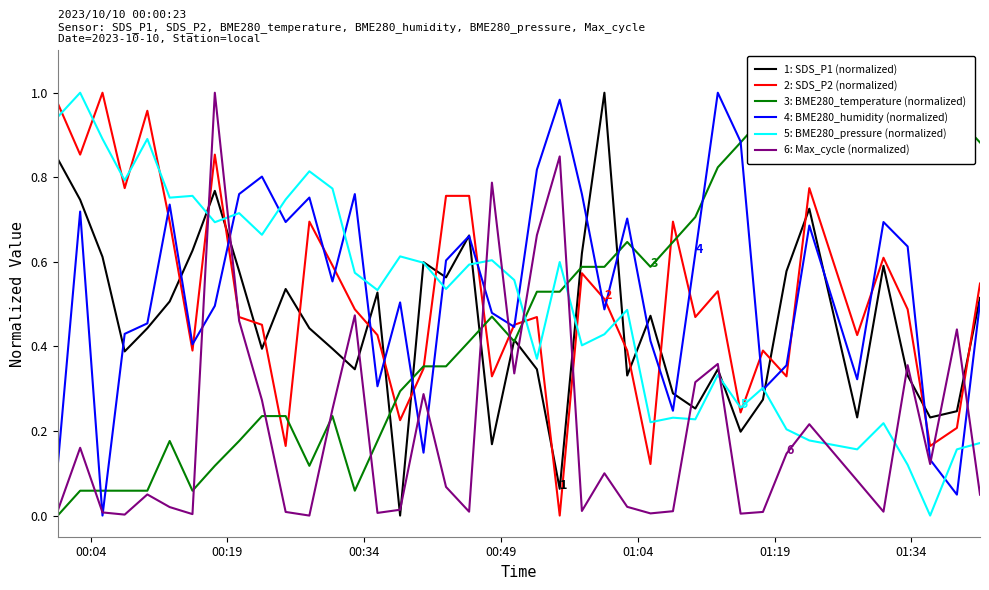

What is the difference between the maximum and minimum values in the 2: SDS_P2 (normalized) series?

1.0